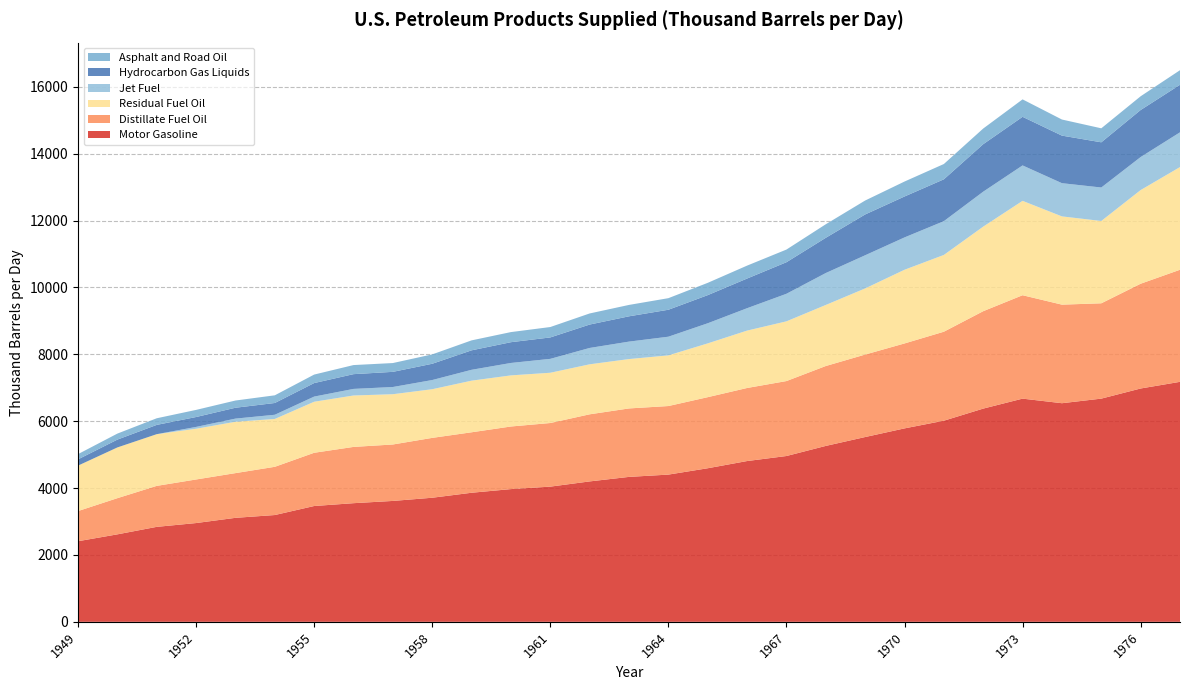

Reading left to right, transcribe all the data shown in this chart.

Motor Gasoline: 1949=2410.2	1950=2615.8	1951=2840.0	1952=2953.5	1953=3109.8	1954=3193.5	1955=3463.2	1956=3547.7	1957=3615.2	1958=3710.7	1959=3859.9	1960=3969.0	1961=4042.9	1962=4198.9	1963=4334.1	1964=4402.6	1965=4592.6	1966=4808.0	1967=4958.3	1968=5260.6	1969=5526.0	1970=5784.5	1971=6014.4	1972=6376.4	1973=6674.4	1974=6537.5	1975=6674.6	1976=6977.7	1977=7176.8
Distillate Fuel Oil: 1949=902.1	1950=1081.9	1951=1225.4	1952=1303.2	1953=1337.2	1954=1442.0	1955=1592.1	1956=1682.7	1957=1687.9	1958=1790.2	1959=1808.2	1960=1872.3	1961=1902.3	1962=2006.6	1963=2047.3	1964=2050.3	1965=2125.5	1966=2184.6	1967=2241.5	1968=2389.5	1969=2466.5	1970=2540.3	1971=2661.1	1972=2912.9	1973=3092.4	1974=2947.7	1975=2850.9	1976=3133.0	1977=3351.6
Residual Fuel Oil: 1949=1359.0	1950=1517.2	1951=1546.3	1952=1516.8	1953=1535.5	1954=1431.0	1955=1526.2	1956=1537.7	1957=1503.6	1958=1455.0	1959=1543.7	1960=1528.5	1961=1503.2	1962=1495.4	1963=1476.5	1964=1515.2	1965=1608.2	1966=1716.2	1967=1786.0	1968=1825.8	1969=1977.9	1970=2203.5	1971=2296.0	1972=2529.1	1973=2822.4	1974=2638.9	1975=2461.8	1976=2801.0	1977=3071.0
Jet Fuel: 1949=0.0	1950=0.0	1951=0.0	1952=55.0	1953=94.5	1954=125.6	1955=154.2	1956=197.1	1957=215.5	1958=274.6	1959=325.1	1960=371.5	1961=415.4	1962=489.1	1963=521.8	1964=558.1	1965=601.7	1966=669.6	1967=824.0	1968=954.6	1969=991.0	1970=967.1	1971=1010.2	1972=1045.1	1973=1059.3	1974=993.4	1975=1000.8	1976=987.3	1977=1039.1
Hydrocarbon Gas Liquids: 1949=187.0	1950=234.3	1951=277.4	1952=295.9	1953=325.1	1954=351.9	1955=404.3	1956=441.4	1957=453.2	1958=486.8	1959=582.3	1960=621.0	1961=640.8	1962=699.9	1963=756.7	1964=806.3	1965=841.4	1966=887.5	1967=943.7	1968=1053.9	1969=1220.9	1970=1224.2	1971=1251.4	1972=1420.4	1973=1453.8	1974=1422.4	1975=1351.7	1976=1406.8	1977=1421.6
Asphalt and Road Oil: 1949=156.7	1950=179.7	1951=198.0	1952=213.0	1953=215.9	1954=229.6	1955=253.8	1956=271.7	1957=263.3	1958=280.3	1959=297.7	1960=302.1	1961=311.1	1962=331.7	1963=340.5	1964=346.2	1965=367.6	1966=386.3	1967=378.7	1968=405.0	1969=416.6	1970=446.9	1971=457.6	1972=468.1	1973=521.7	1974=481.1	1975=418.7	1976=411.0	1977=436.1